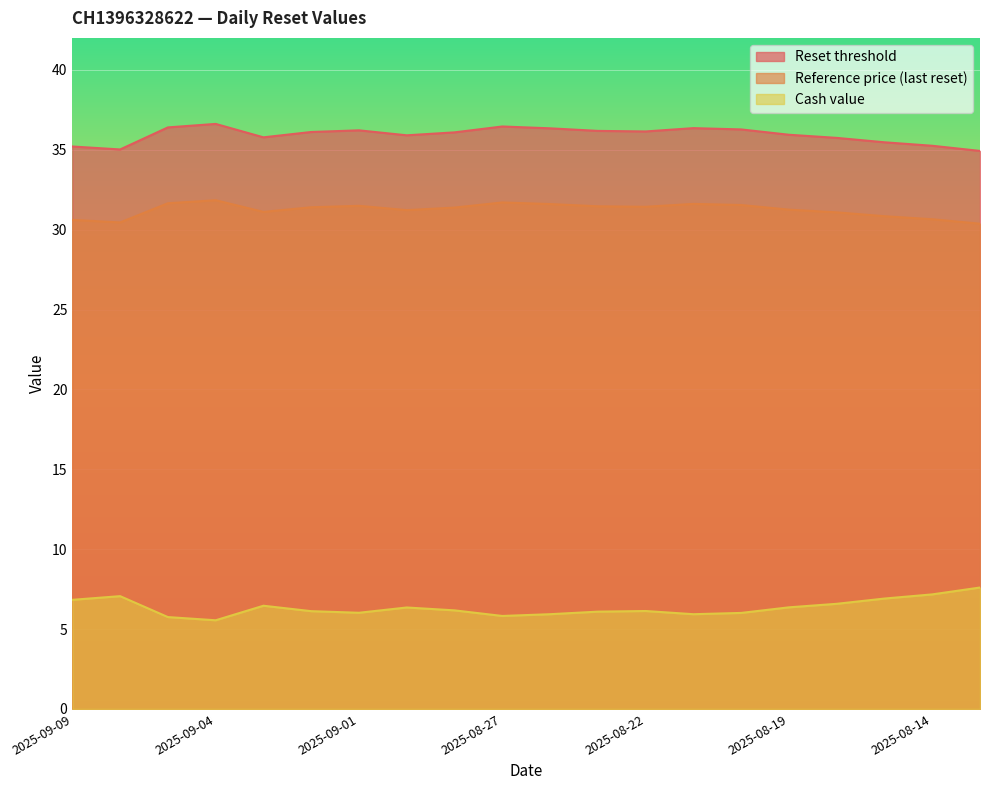

Reading left to right, transcribe all the data shown in this chart.

Reset threshold: 35.2	35.0	36.4	36.6	35.8	36.1	36.2	35.9	36.1	36.5	36.3	36.2	36.1	36.4	36.3	35.9	35.7	35.5	35.2	34.9
Reference price (last reset): 30.6	30.4	31.6	31.8	31.1	31.4	31.5	31.2	31.4	31.7	31.6	31.5	31.4	31.6	31.5	31.2	31.1	30.8	30.6	30.4
Cash value: 6.8	7.1	5.8	5.5	6.5	6.1	6.0	6.3	6.2	5.8	5.9	6.1	6.1	5.9	6.0	6.4	6.6	6.9	7.2	7.6